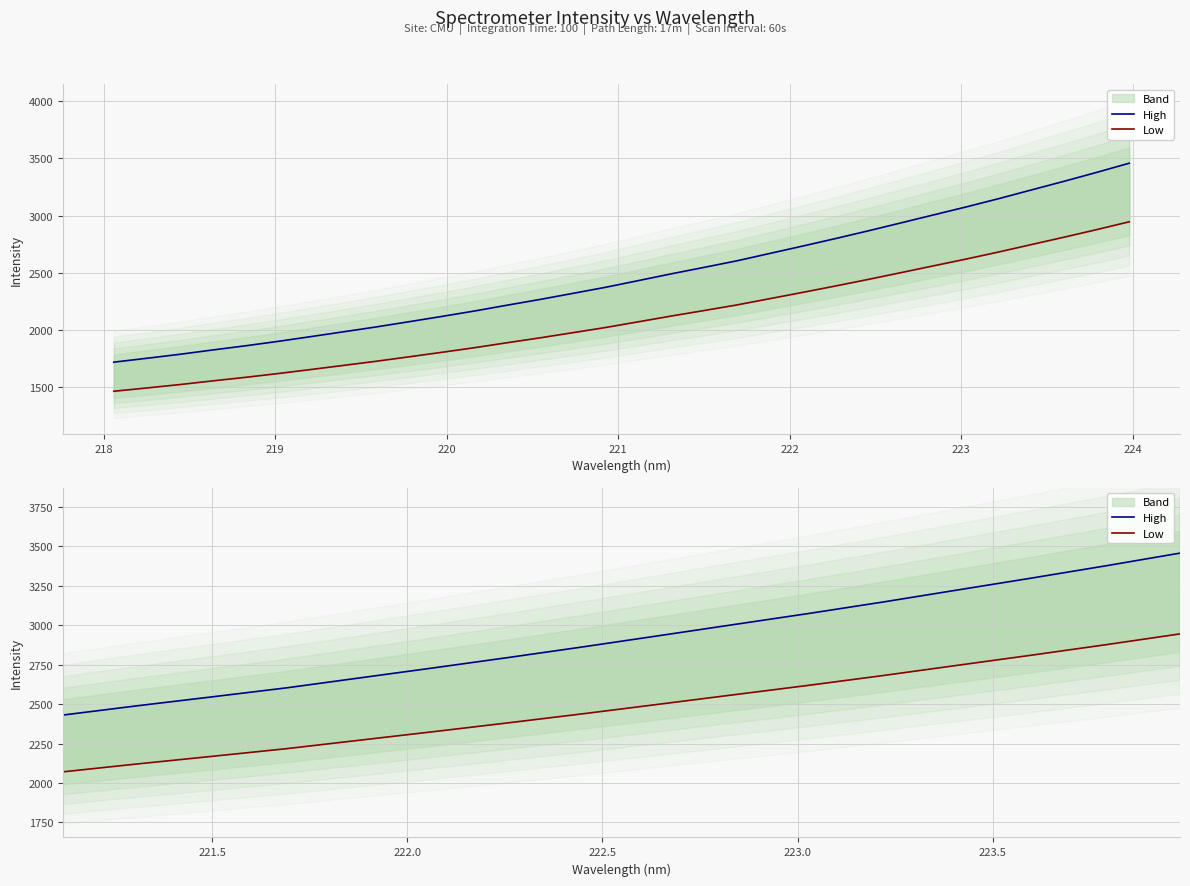

What is the sum of all High values?

78972.6